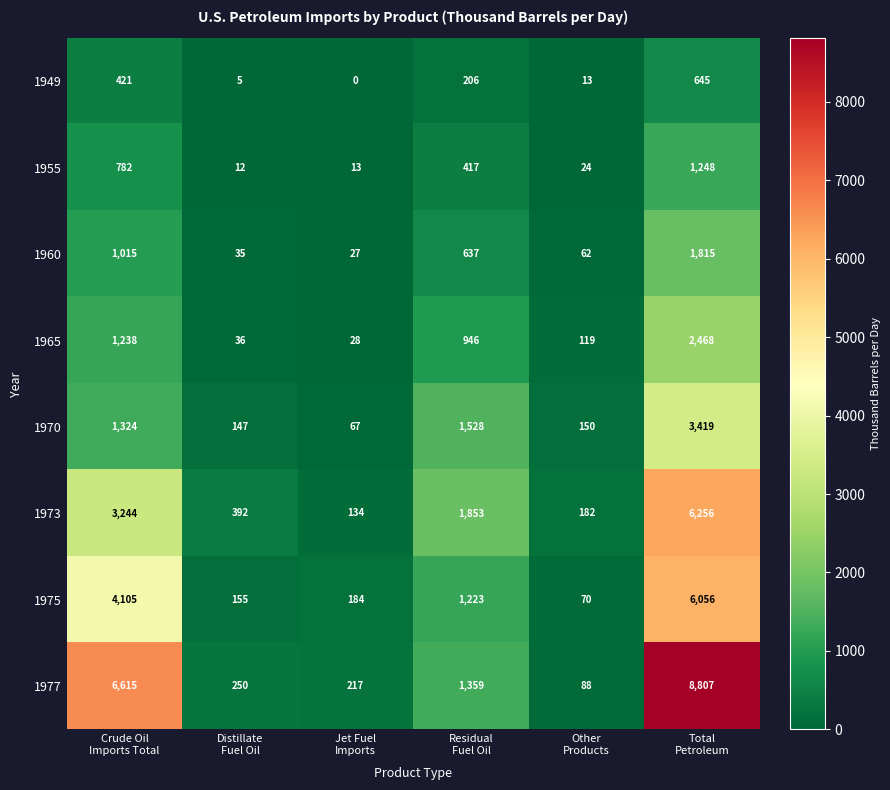

List the series in order of their peak value, lowest first.

1949, 1955, 1960, 1965, 1970, 1975, 1973, 1977